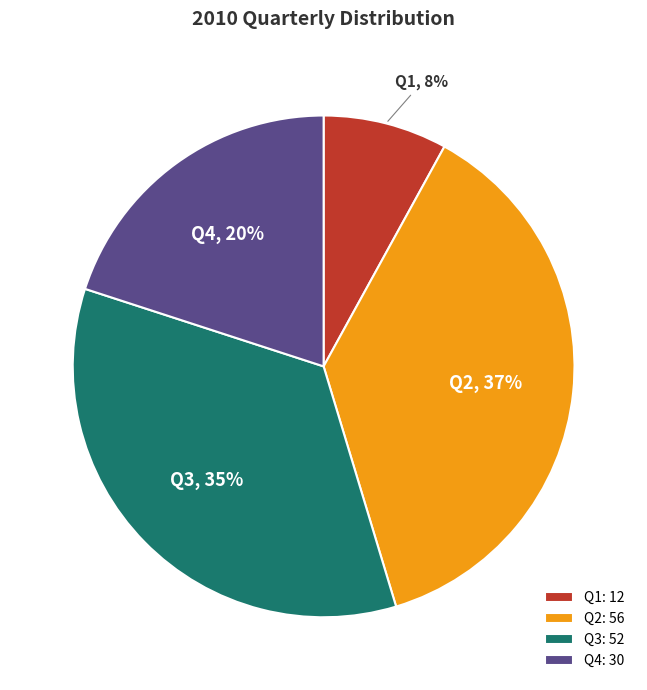

Which slice is the smallest?

Q1